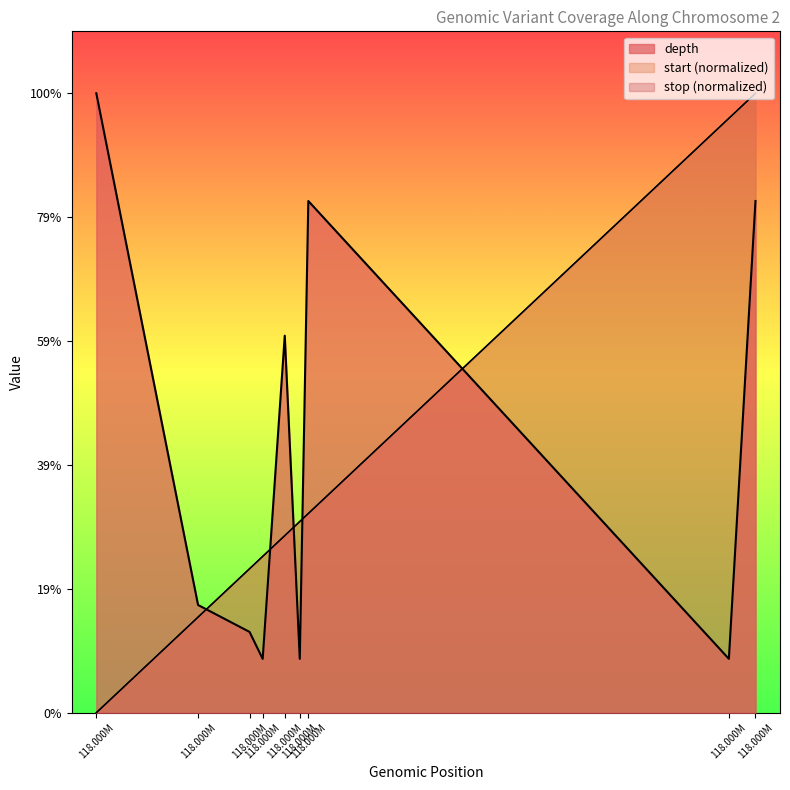

True or false: stop has a value of 6.3 at 118.000M.

False